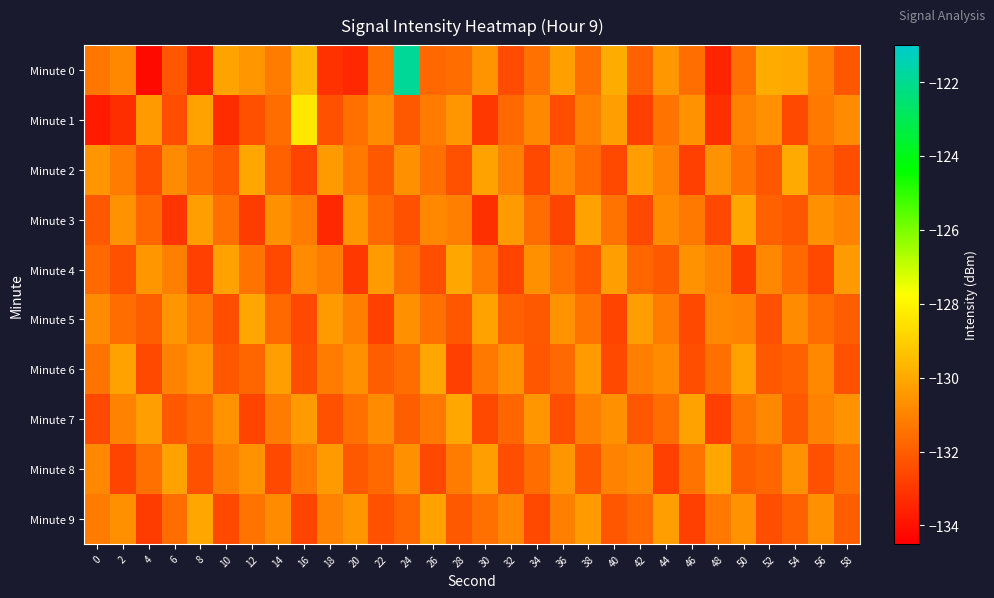

How many distinct data groups are displayed?

10